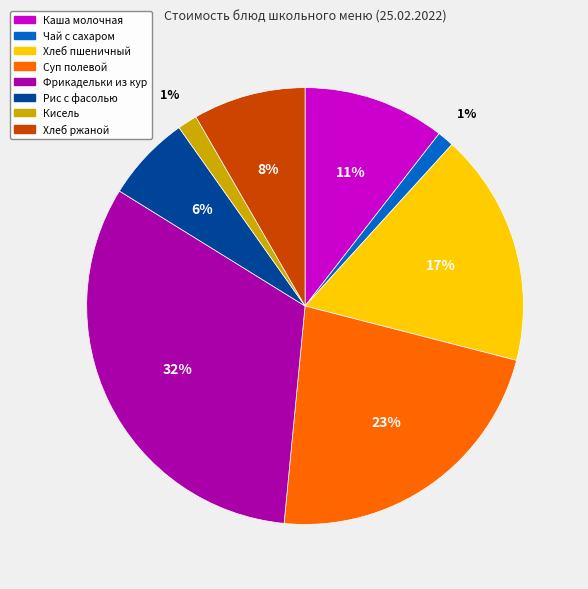

Is the sum of Рис с фасолью and Кисель greater than half?

No